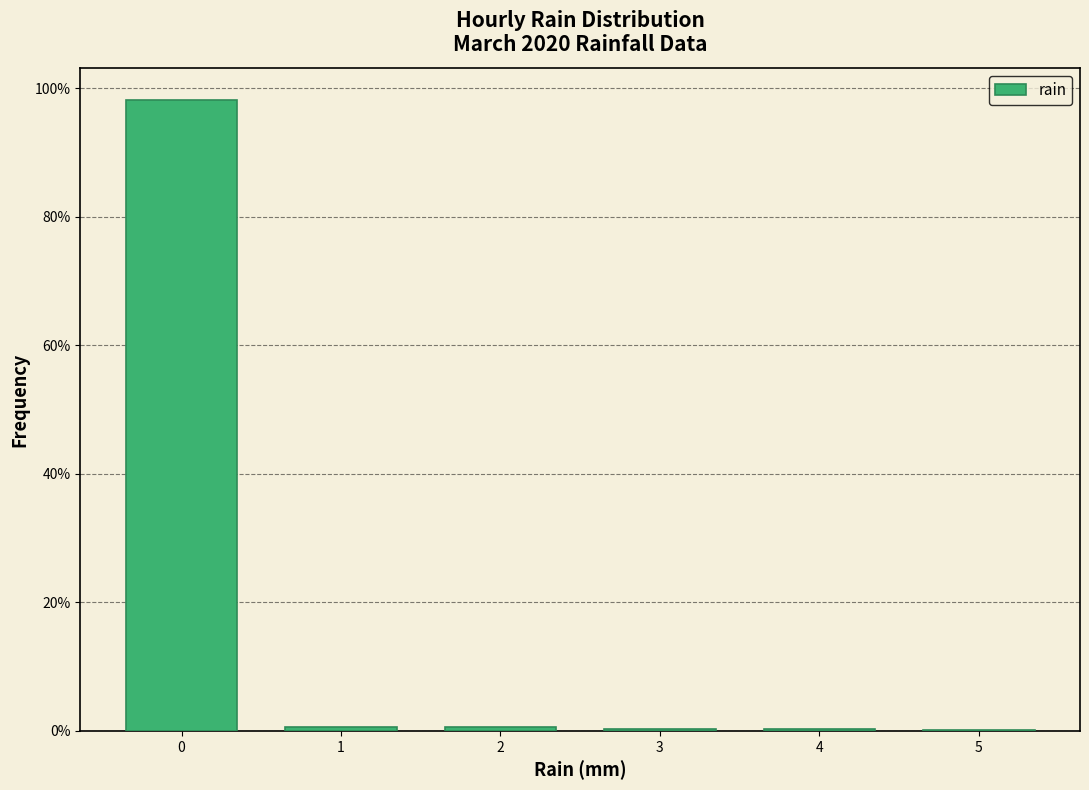

Over which range of the x-axis is the bar tallest?

-0.5 to 0.5